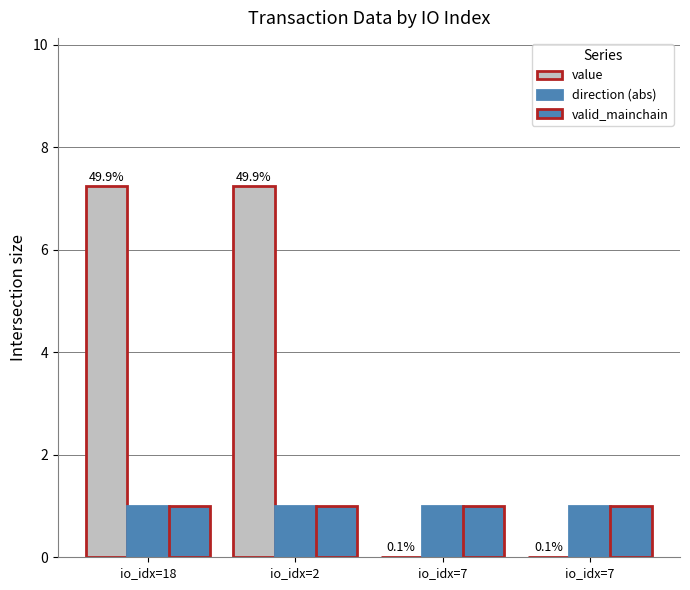

At which label does value first exceed 7?

io_idx=18